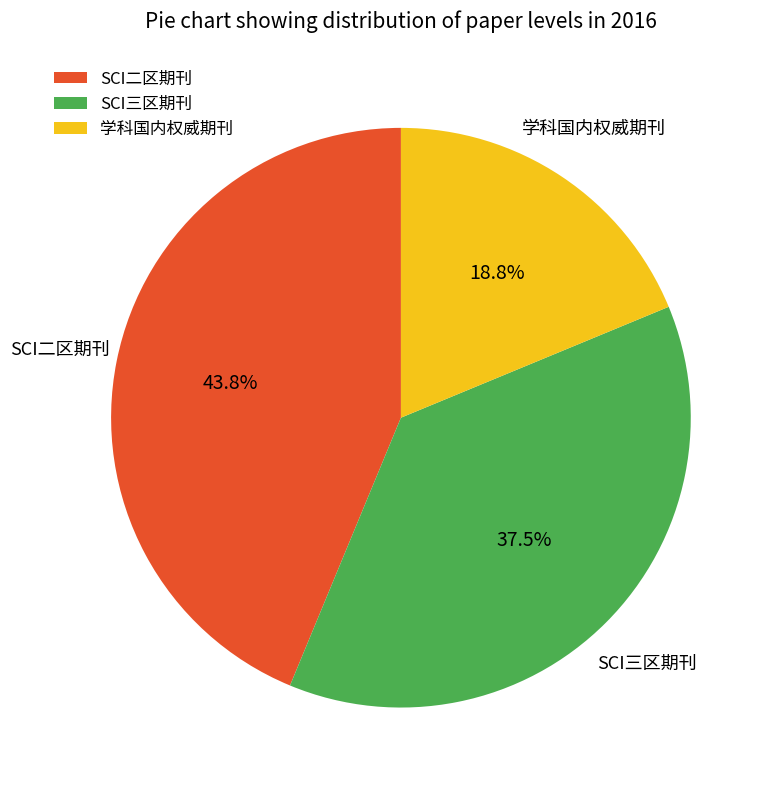

Rank the categories by value from lowest to highest.

学科国内权威期刊, SCI三区期刊, SCI二区期刊